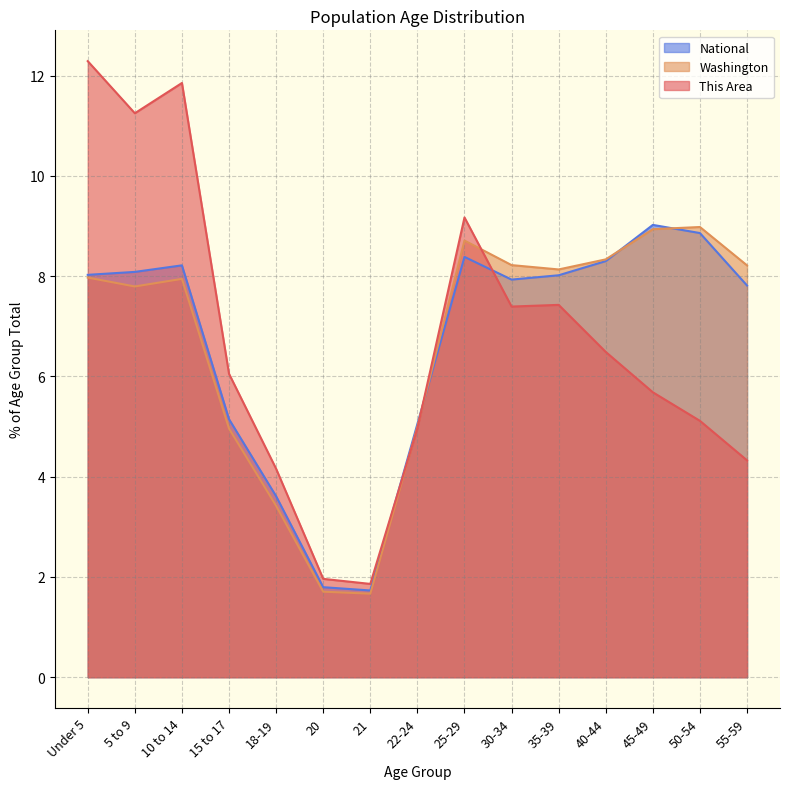

What is the label of the 5th point from the right?

35-39